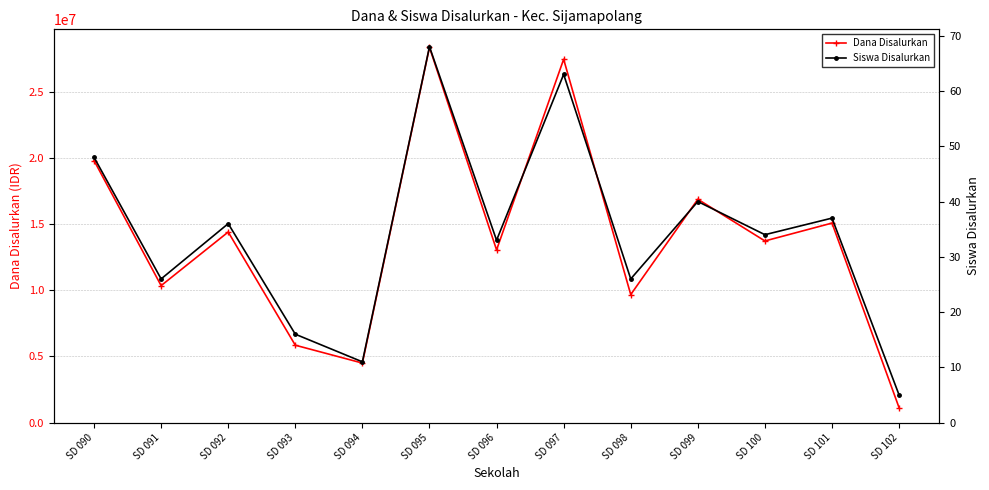

Rank the series by their maximum value, from highest to lowest.

Dana Disalurkan, Siswa Disalurkan